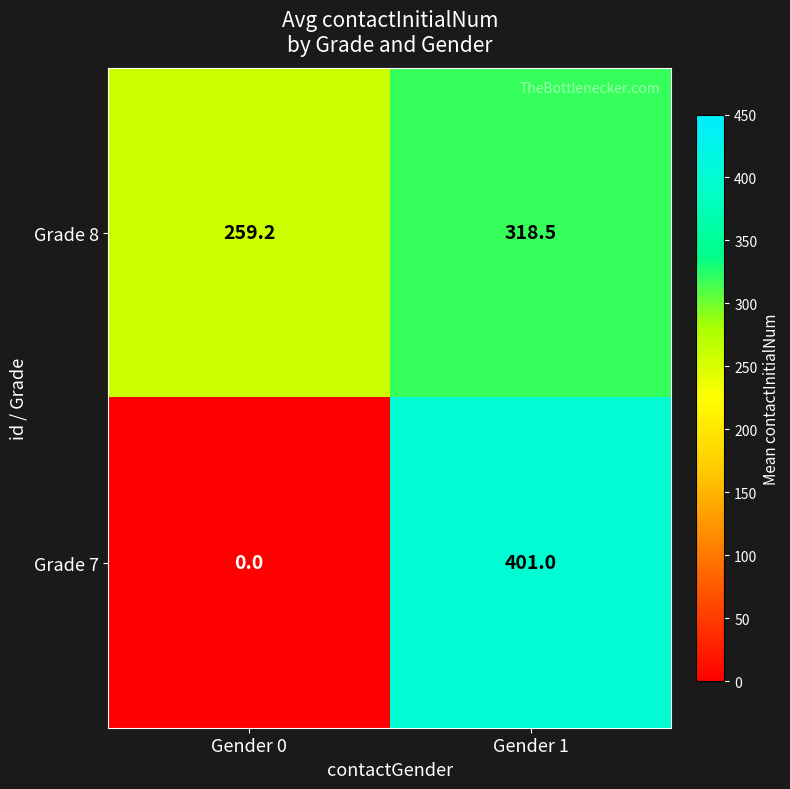

How many categories are shown in the chart?

2